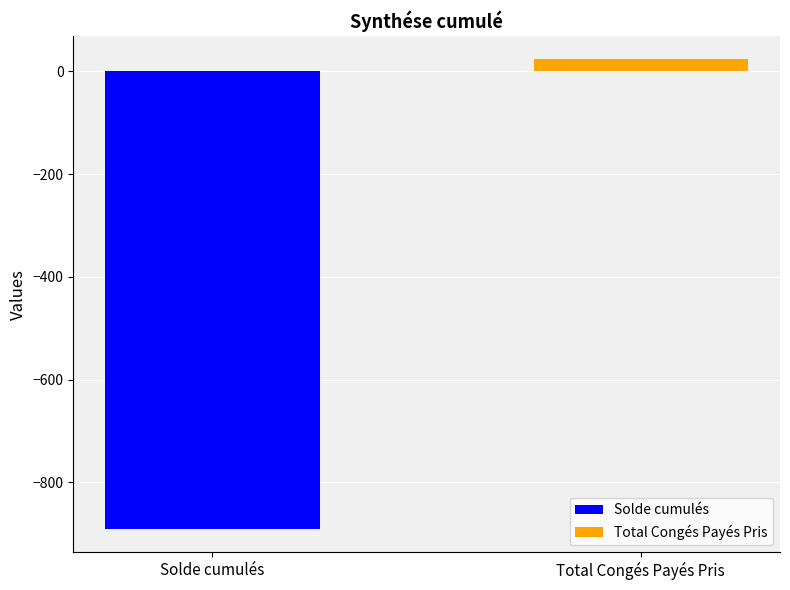

What is the minimum value for Solde cumulés?

-890.5